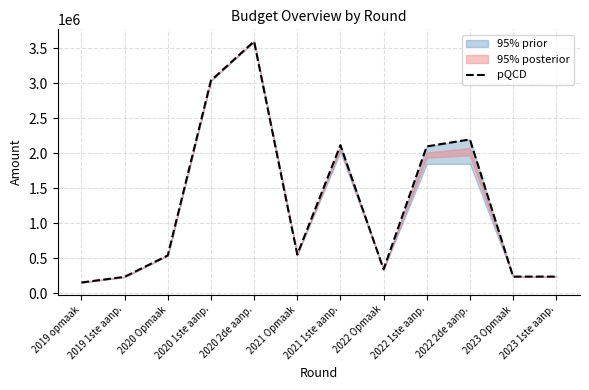

How many lines are shown in the chart?

1